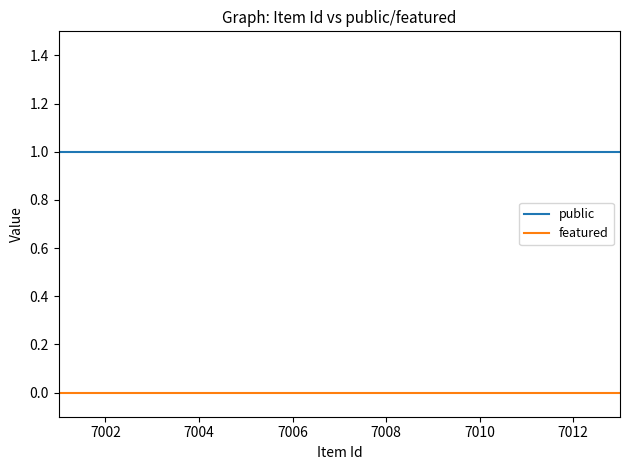

List the series in order of their overall mean, lowest first.

featured, public